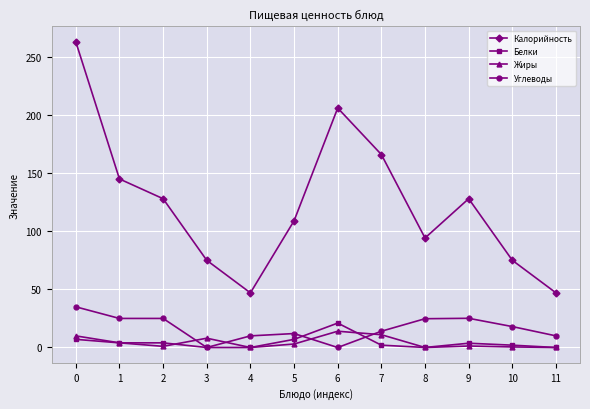

How many intersections are there between Углеводы and Жиры?

4